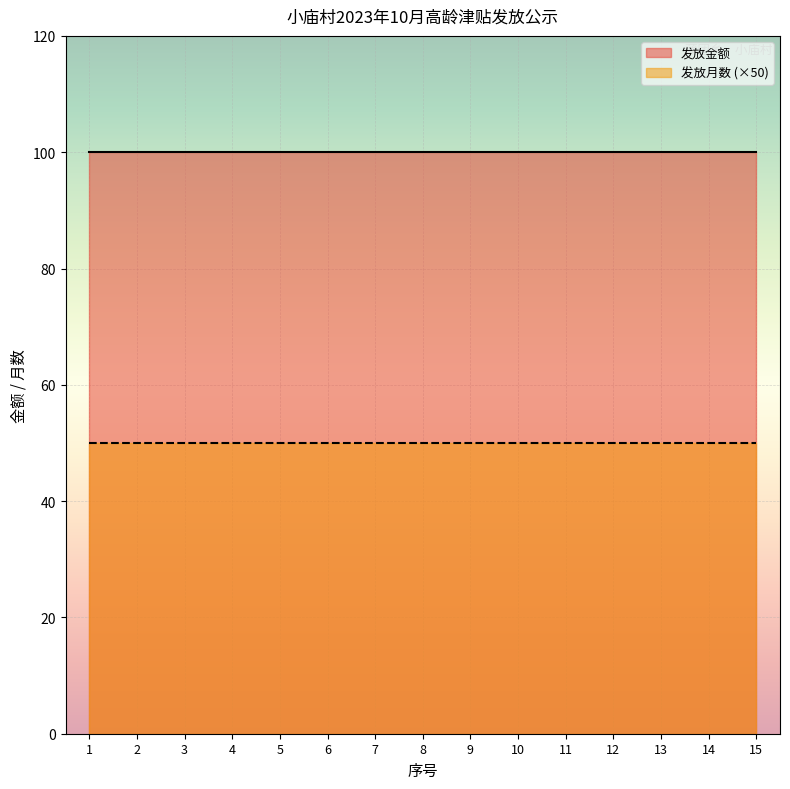

What is the average value of the 发放月数 series?

1